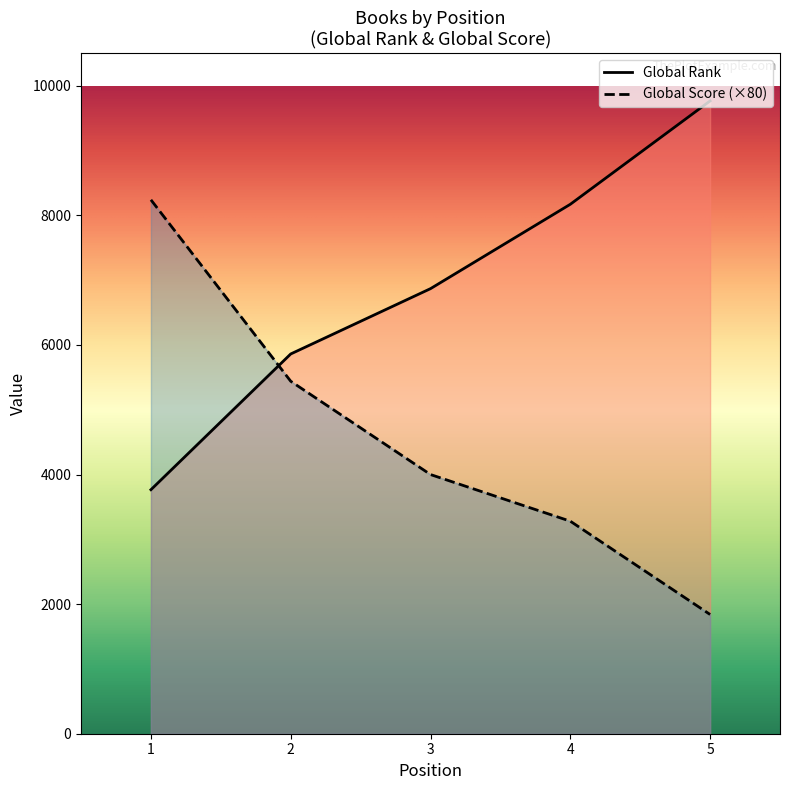

How many times do Global Score and Global Rank cross each other?

1